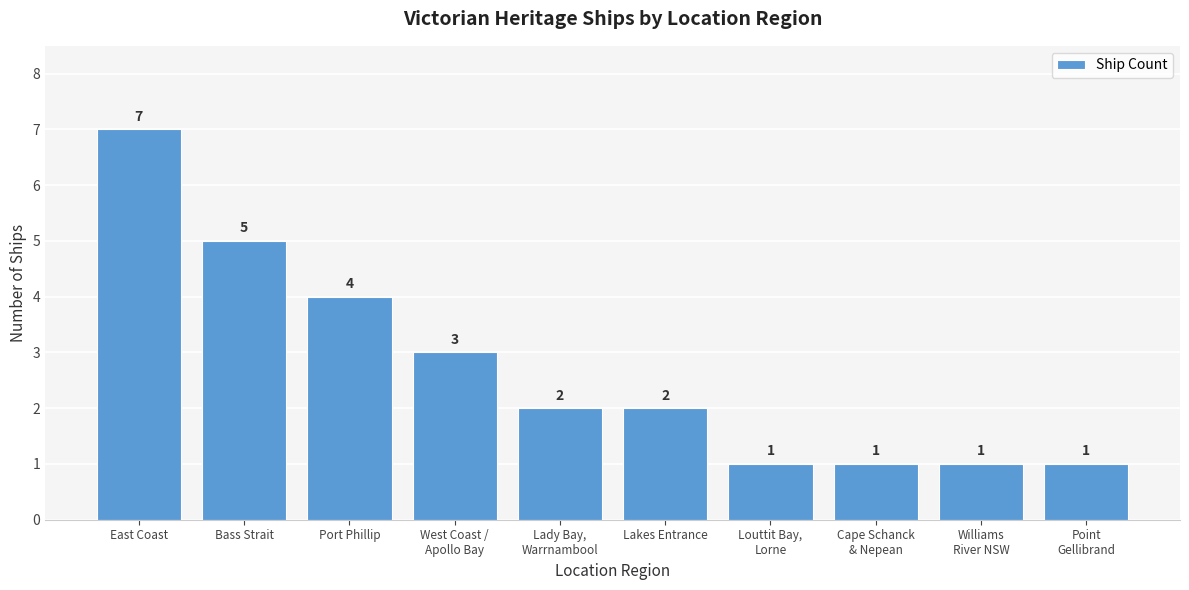

What is the greatest value displayed?

7